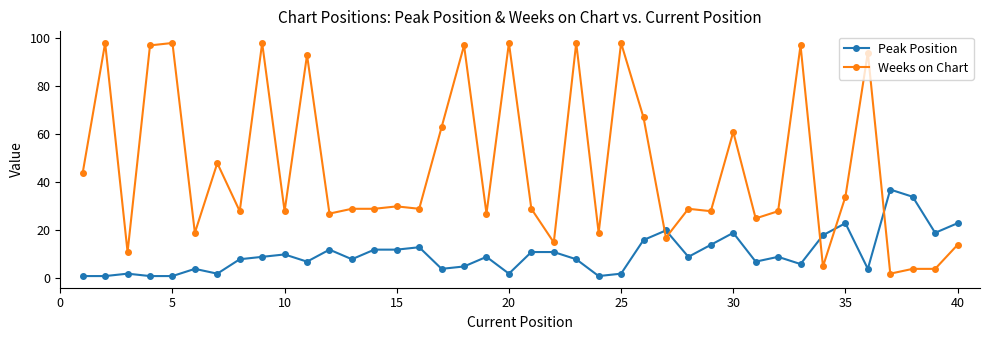

Which series has the widest spread of values?

Weeks on Chart